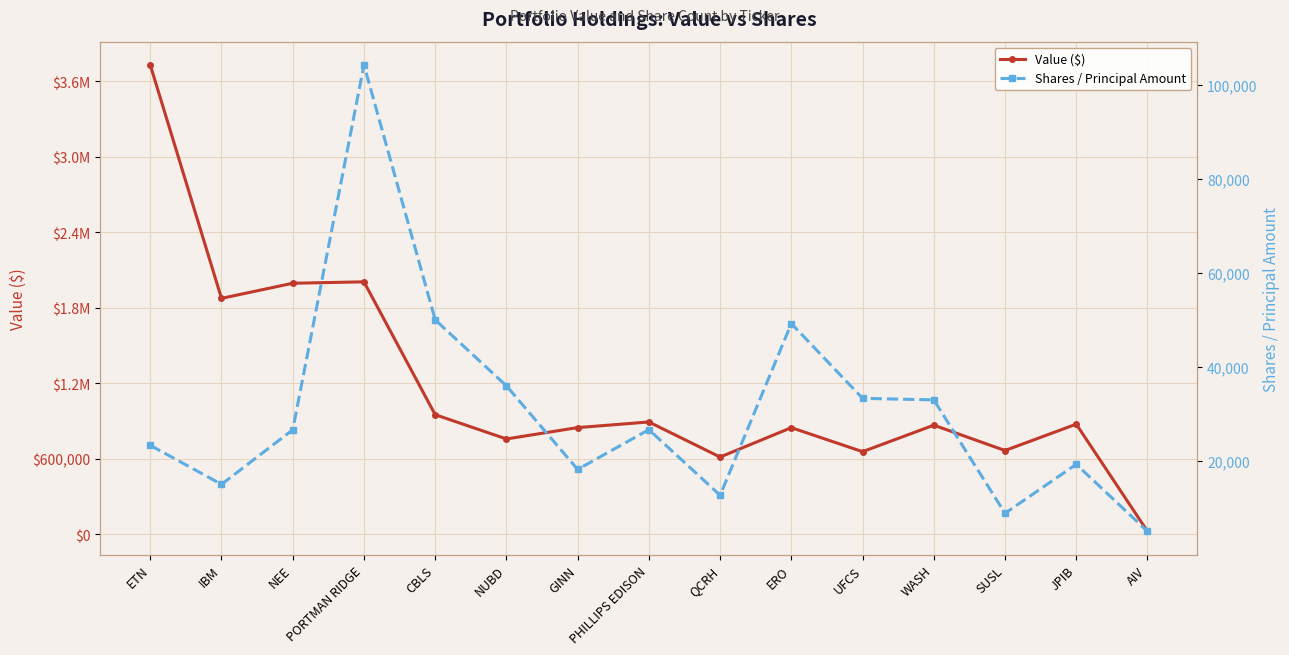

List the labels in order of Value ($) value, largest first.

ETN, PORTMAN RIDGE, NEE, IBM, CBLS, PHILLIPS EDISON, JPIB, WASH, GINN, ERO, NUBD, SUSL, UFCS, QCRH, AIV